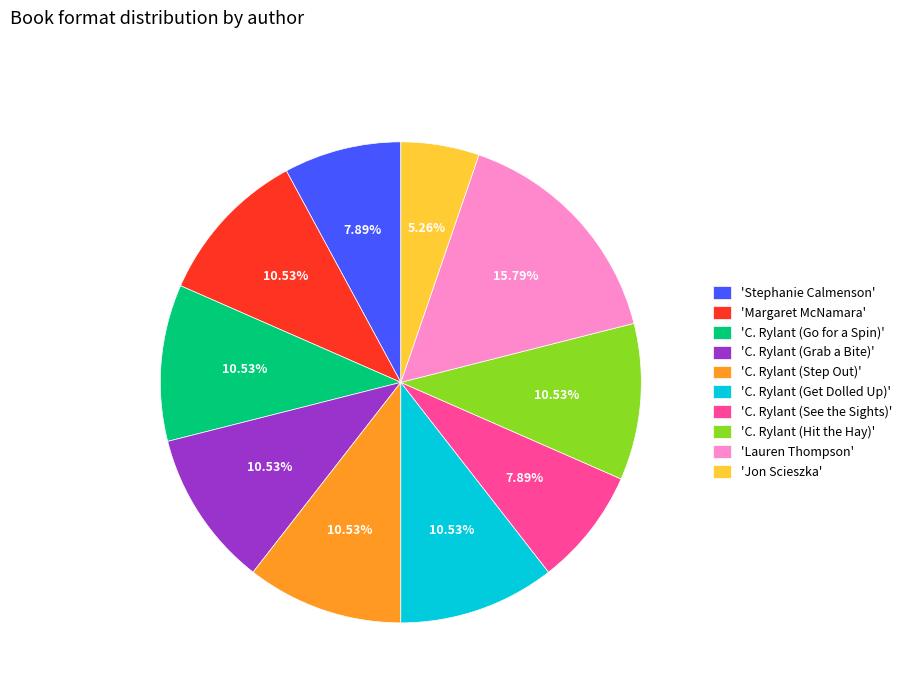

Do 'Margaret McNamara' and 'Jon Scieszka' together represent more than half of the pie?

No